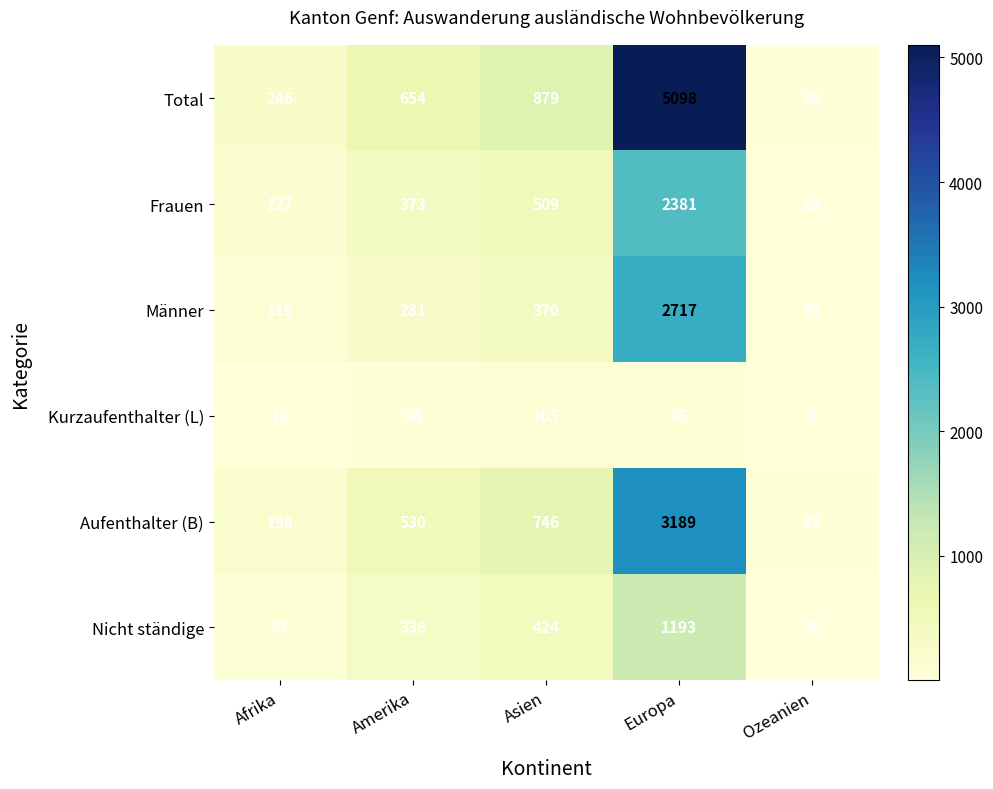

At which category is the sum across all series the highest?

Europa